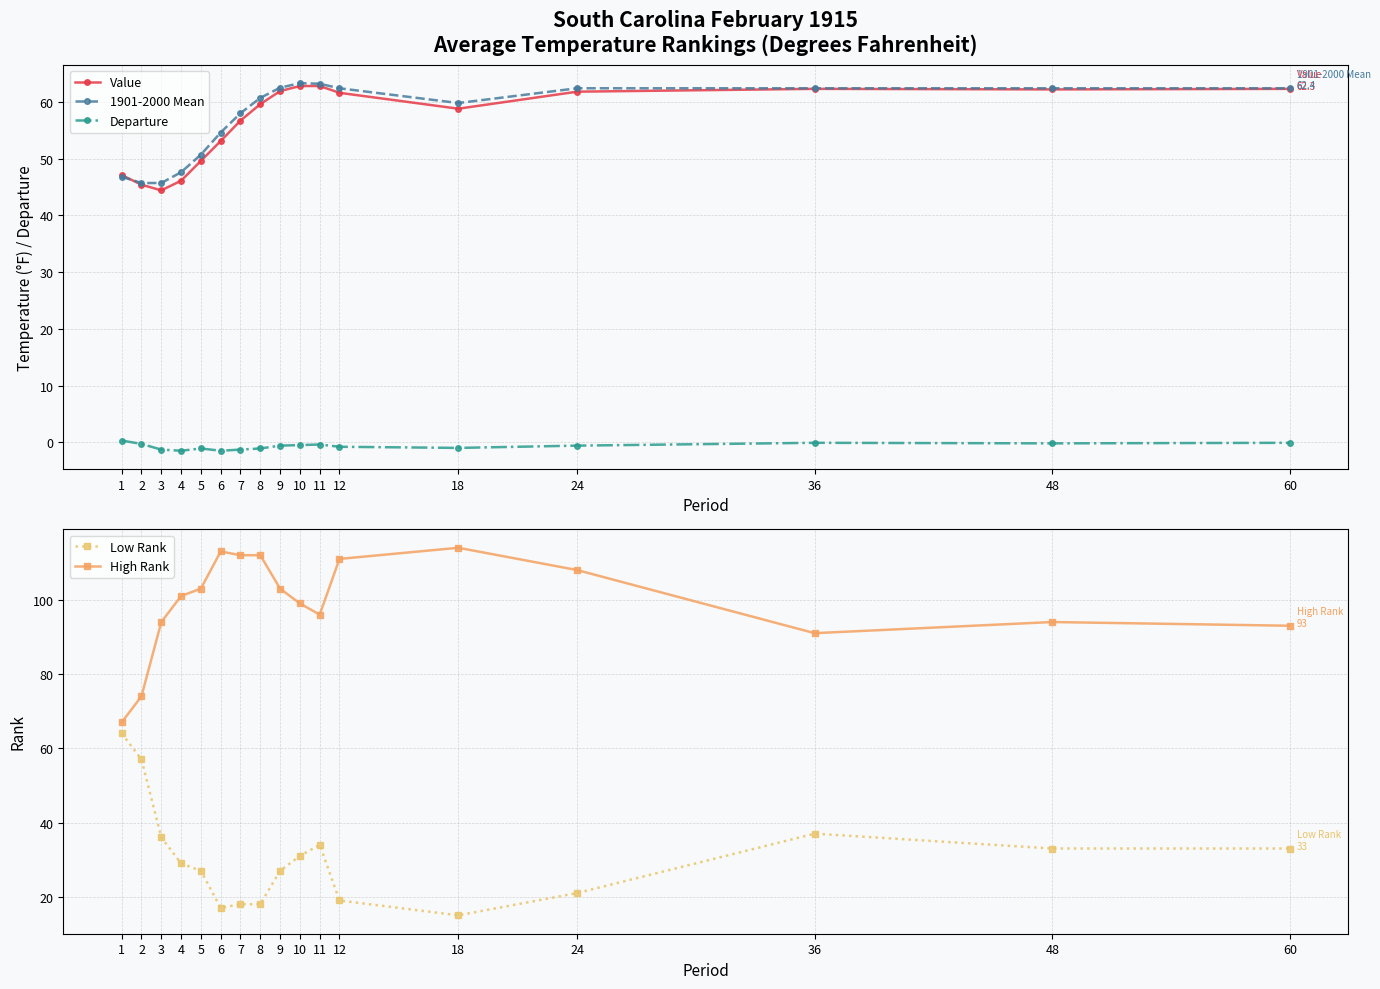

Is it true that 1901-2000 Mean equals 63.3 at 10?

True